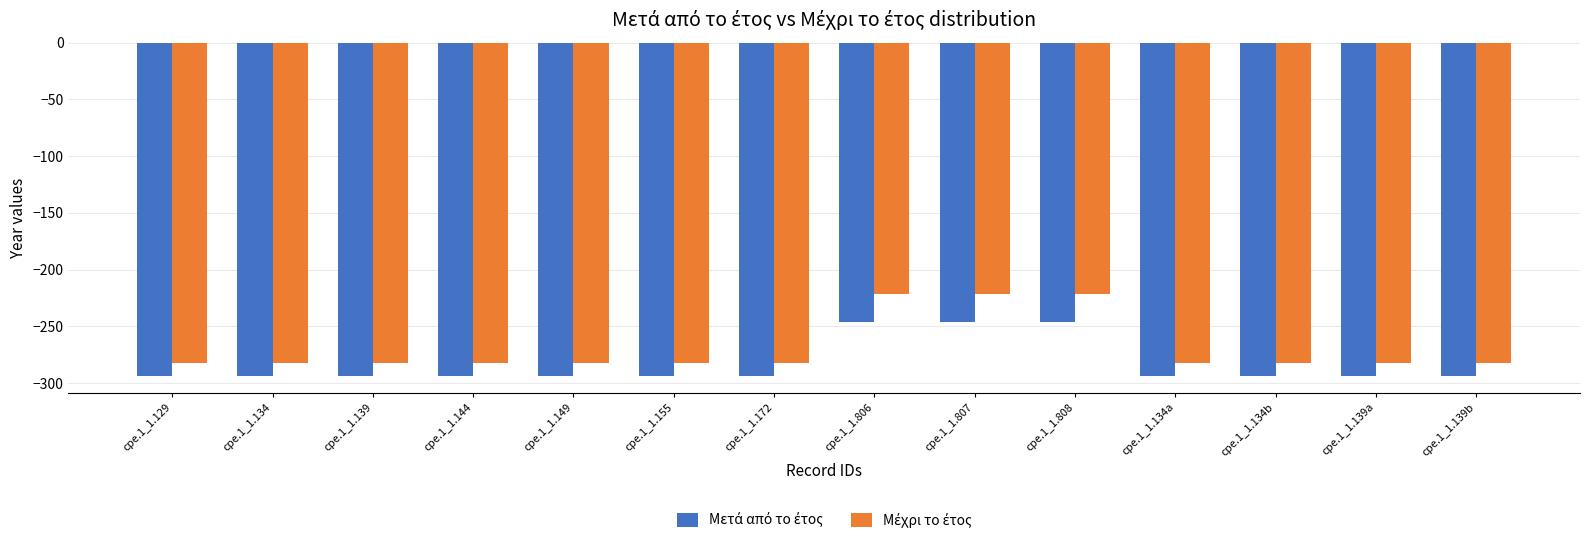

What is the difference between the highest and lowest values at cpe.1_1.139?

12